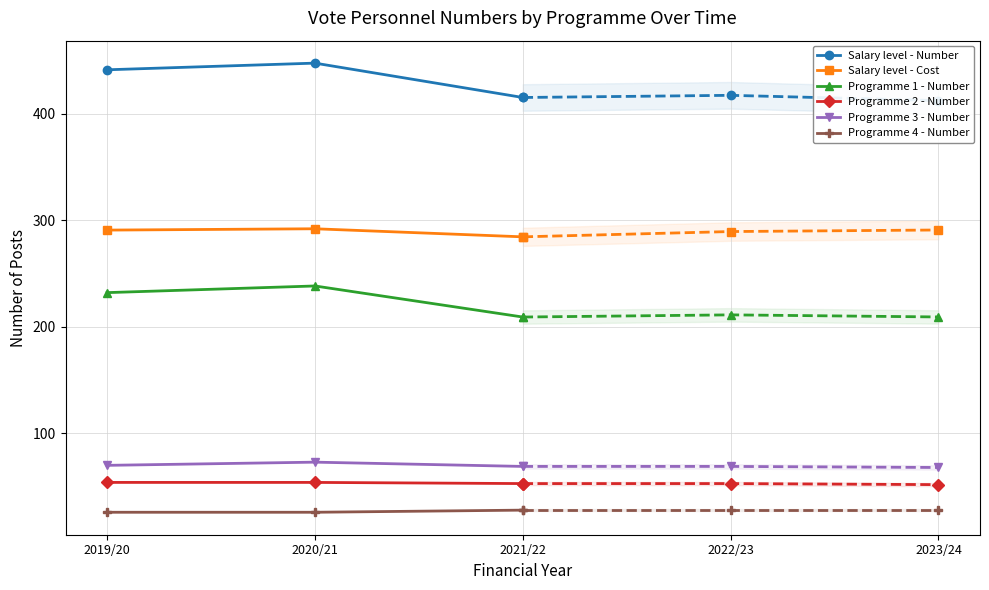

What is the total value across all series at 2020/21?

1130.4